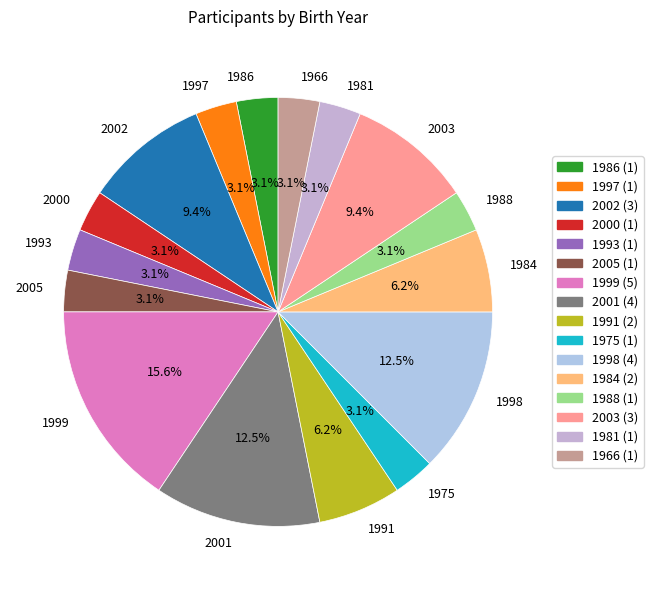

Approximately how many times larger is the value at 2003 compared to 1975?

3.0